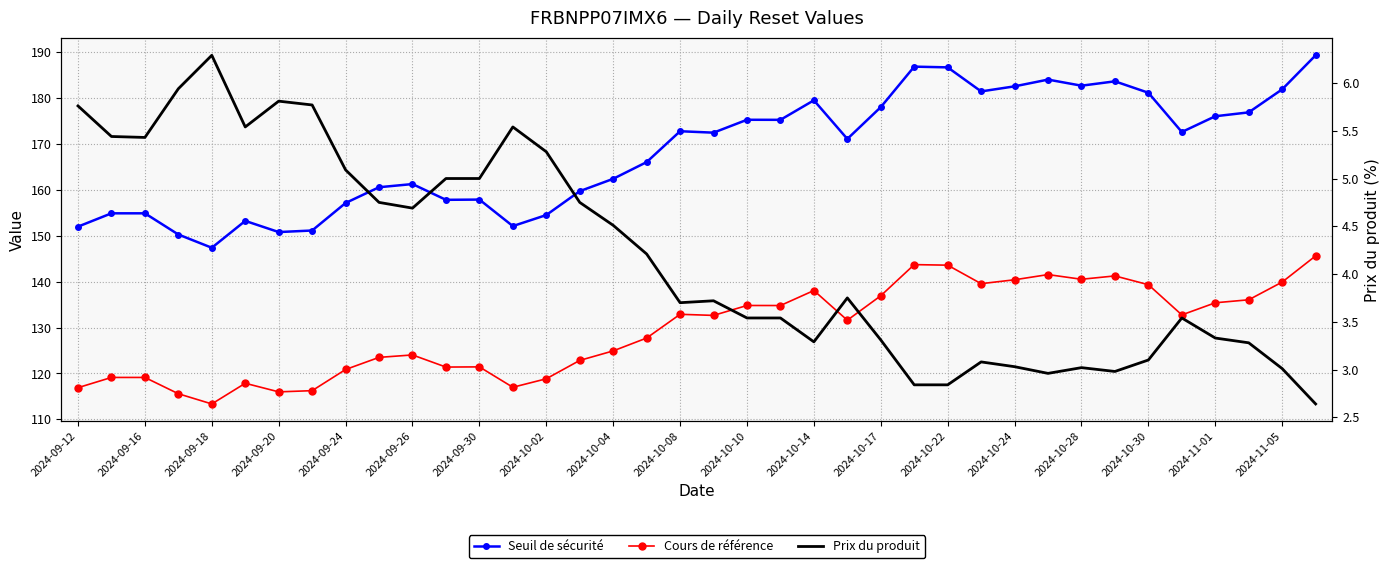

Is it true that Cours de référence equals 26.3 at 2024-09-26?

False